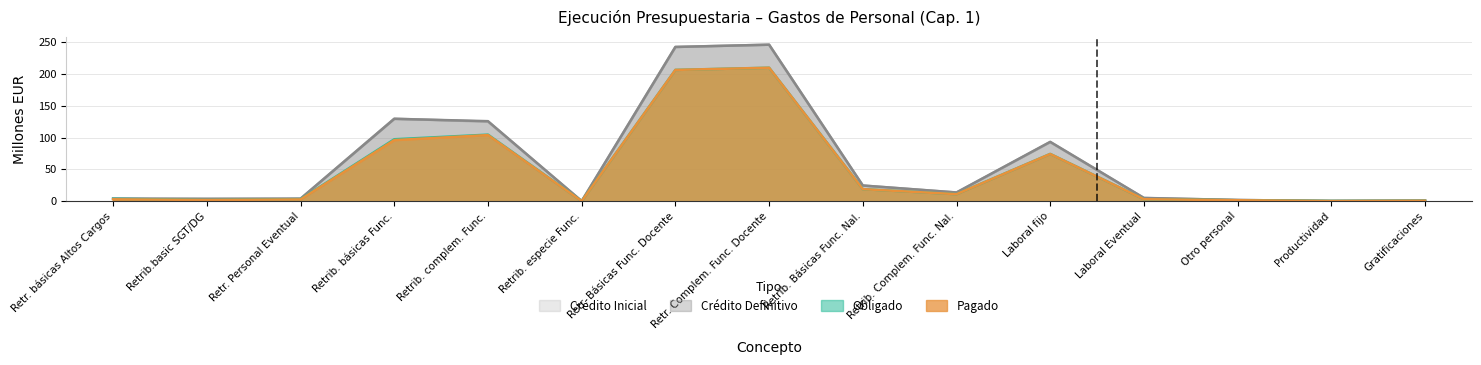

True or false: Obligado and Crédito Inicial intersect in this chart.

False